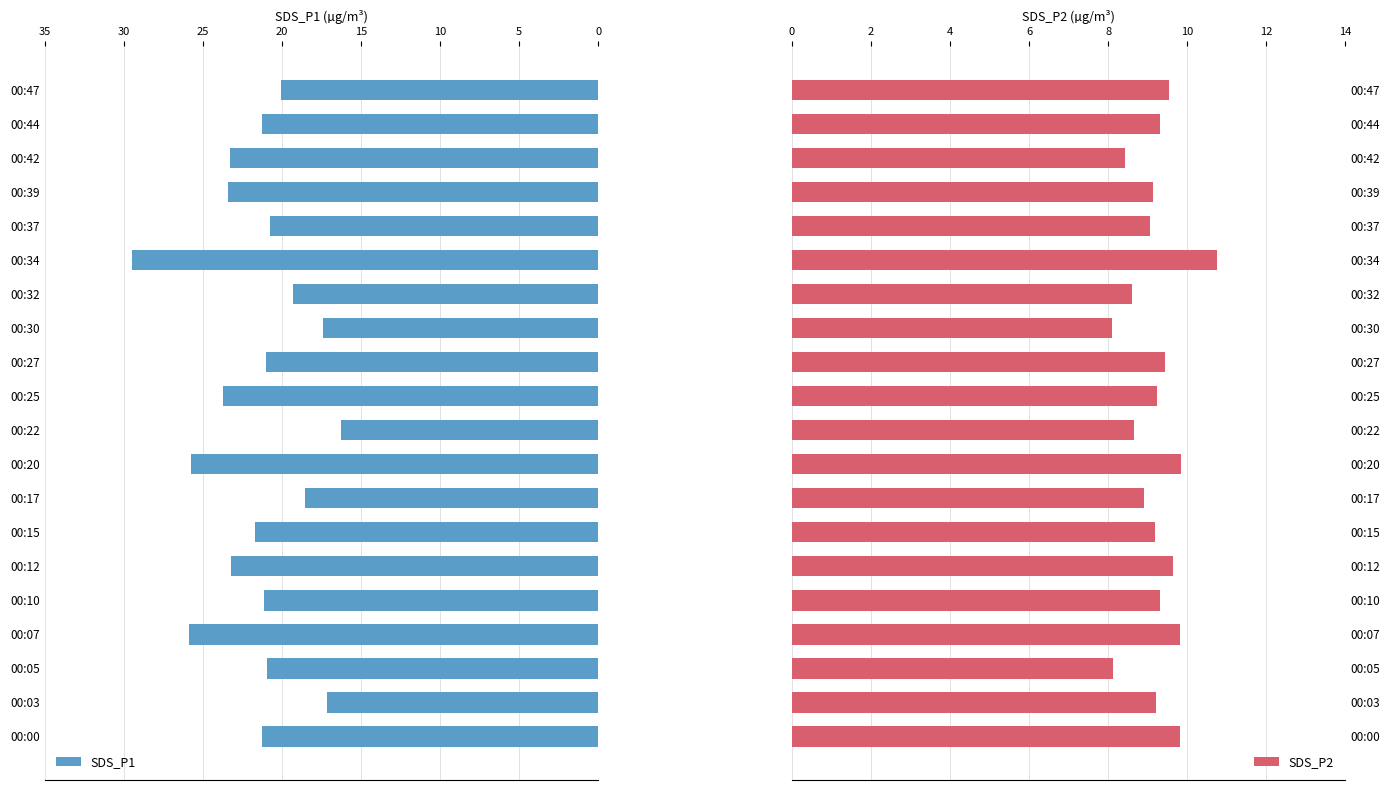

List the series in order of their peak value, lowest first.

SDS_P2, SDS_P1